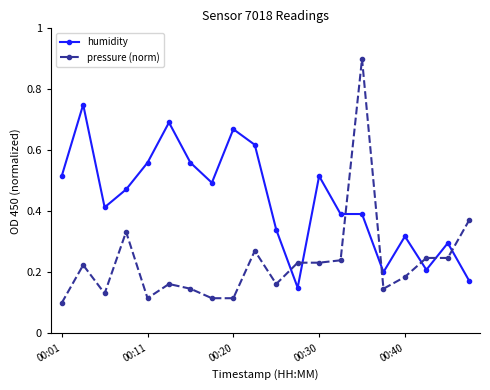

Which series has the widest spread of values?

pressure (norm)